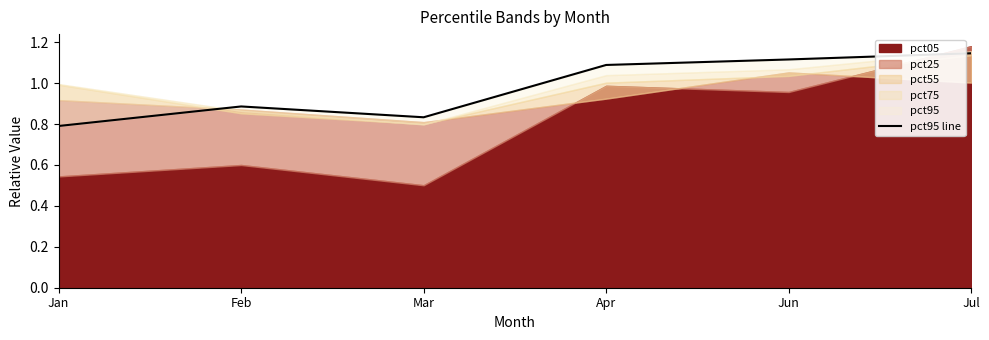

Rank the categories by value from lowest to highest.

Jan, Mar, Feb, Apr, Jun, Jul